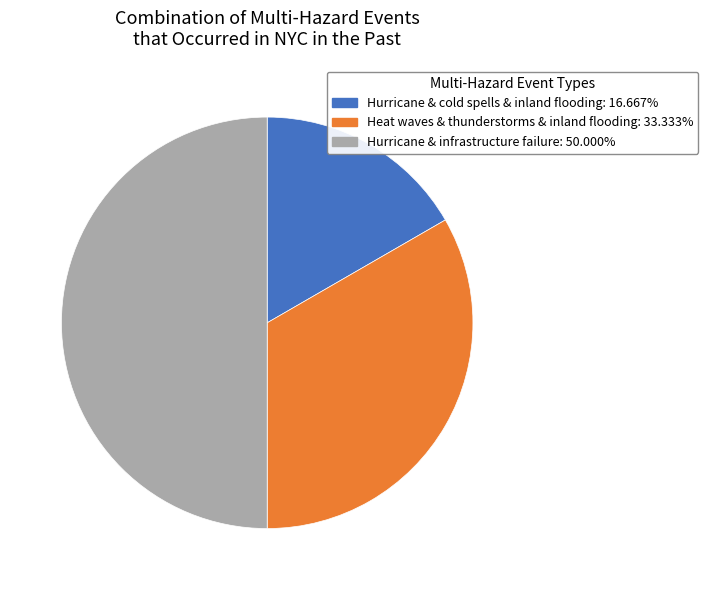

Which category has the biggest portion of the pie?

Hurricane & infrastructure failure